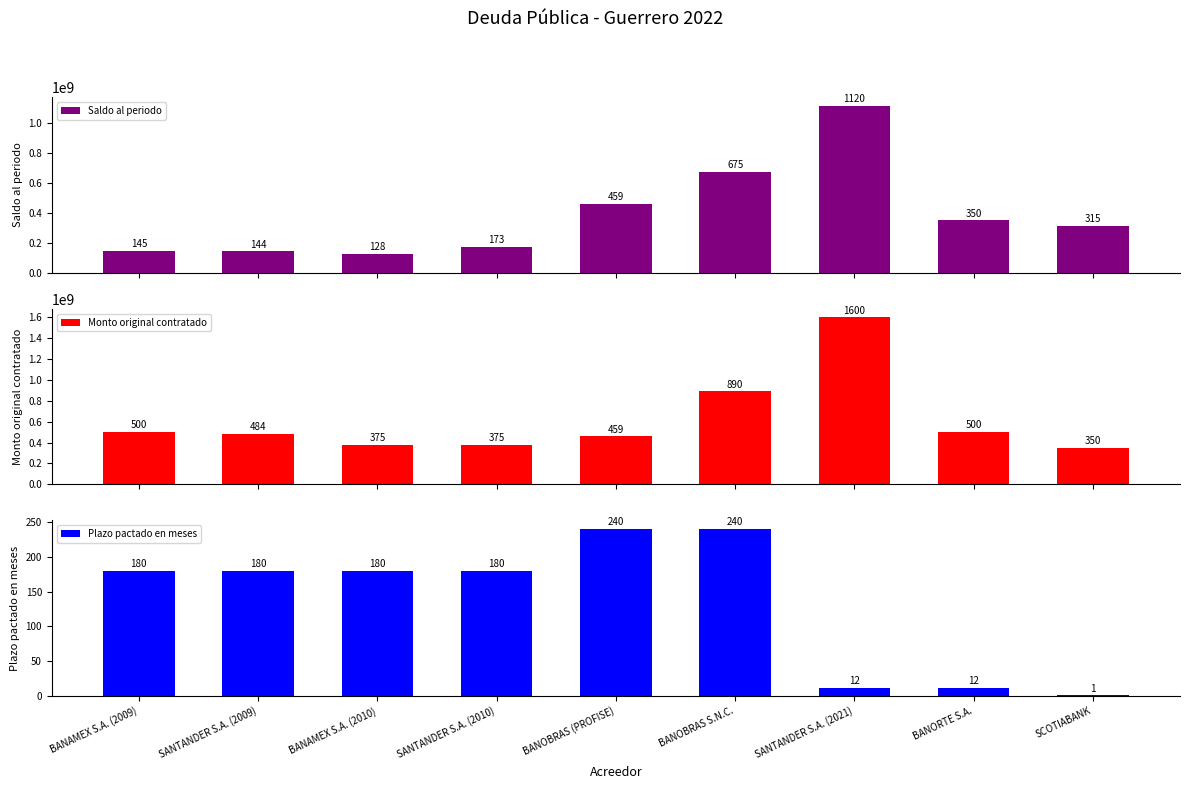

Read the Saldo al periodo value at BANORTE S.A..

350000000.0